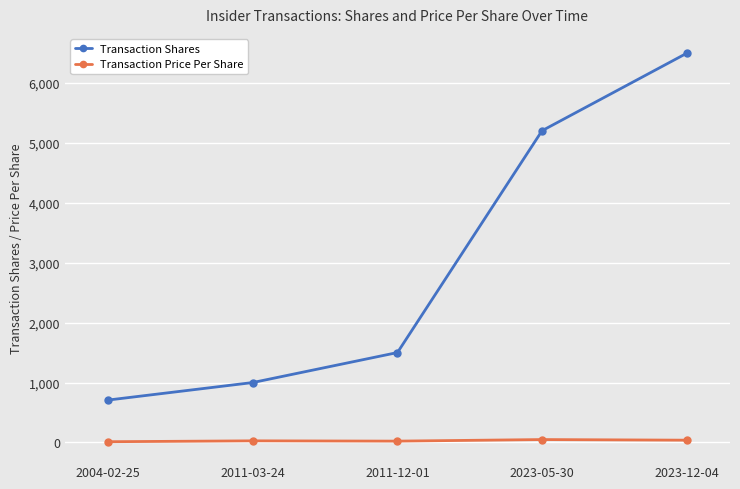

What position from the left is 2011-12-01?

3